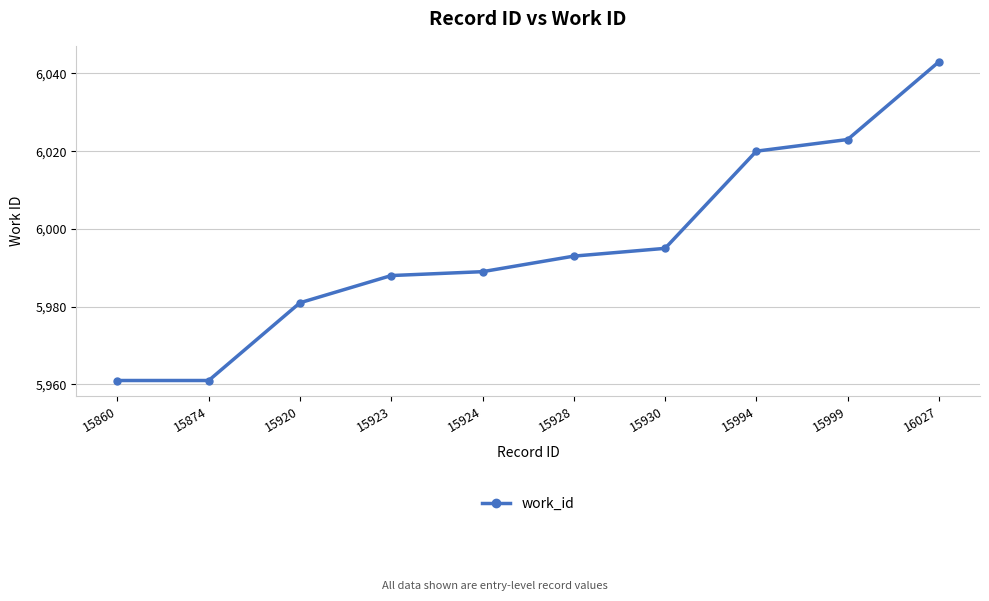

The value at 16027 is 6043. True or false?

True